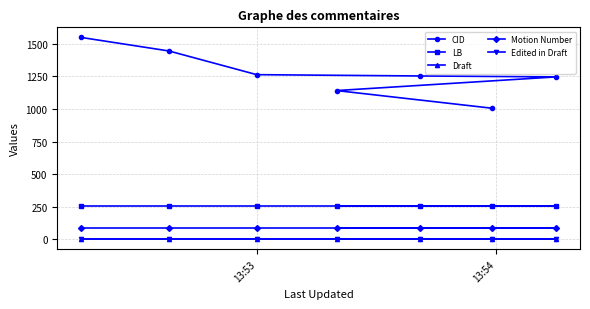

Does the chart display data point markers on the line(s)?

Yes